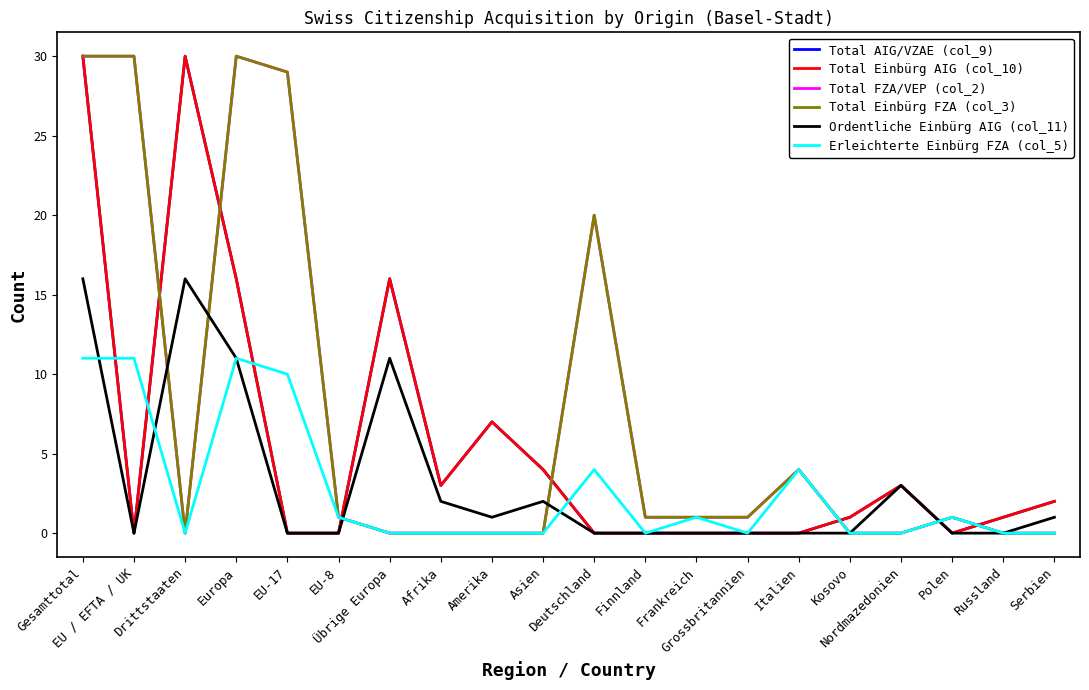

What is the total value across all series at Deutschland?

44